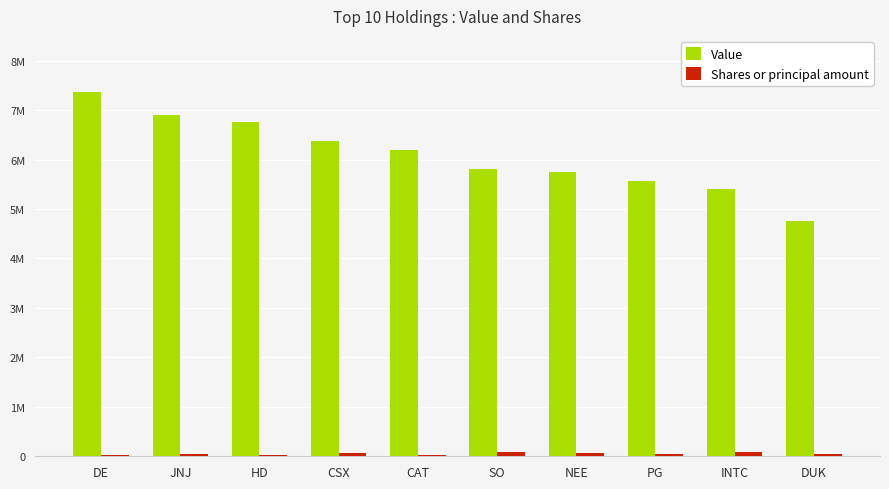

Reading right to left, what are all the values shown in this chart?

Value: DUK=4750000	INTC=5402000	PG=5567000	NEE=5739000	SO=5810000	CAT=6191000	CSX=6369000	HD=6752000	JNJ=6895000	DE=7373000
Shares or principal amount: DUK=49205	INTC=84413	PG=41106	NEE=75908	SO=93481	CAT=26698	CSX=66064	HD=22121	JNJ=41952	DE=19706